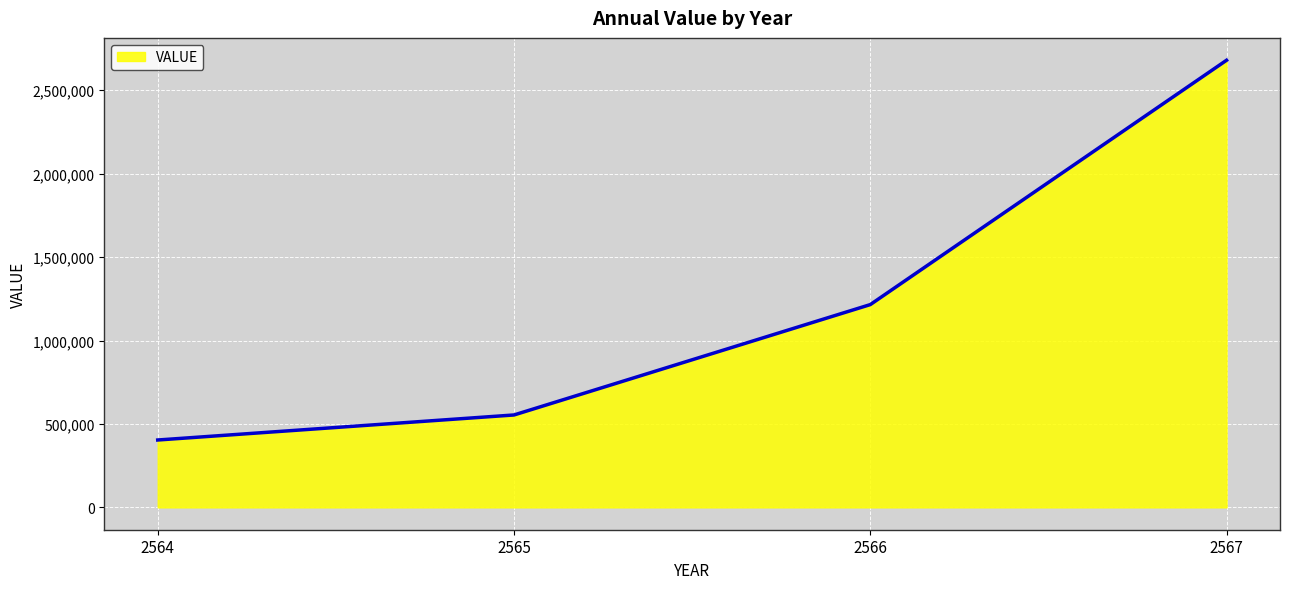

What is the maximum value shown in the chart?

2680000